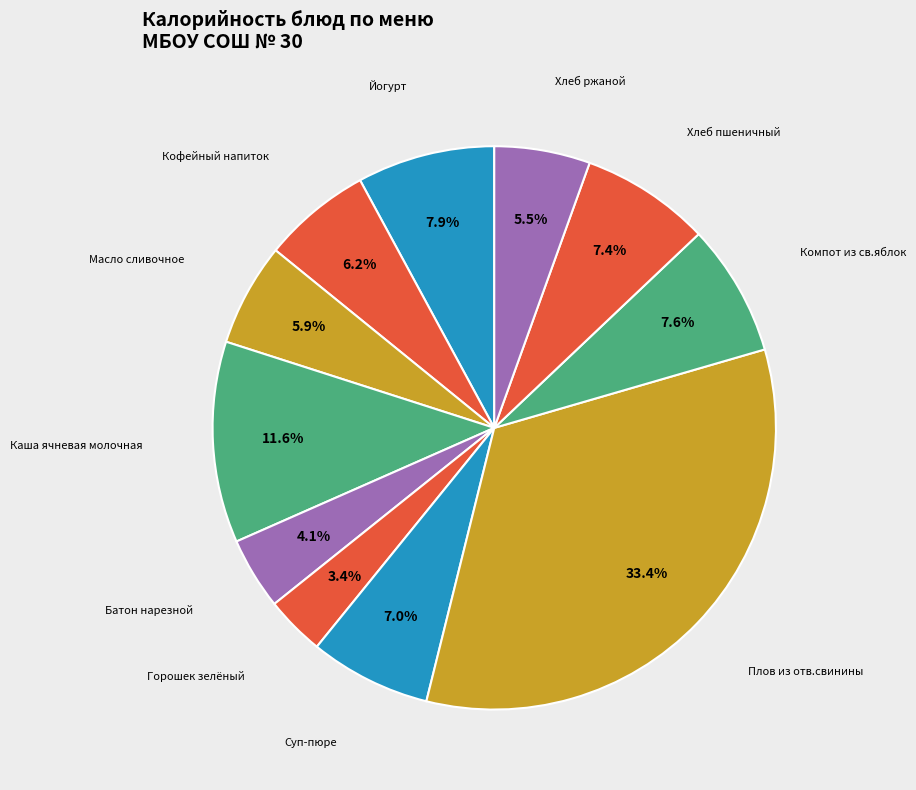

Is there a majority slice in this chart?

No